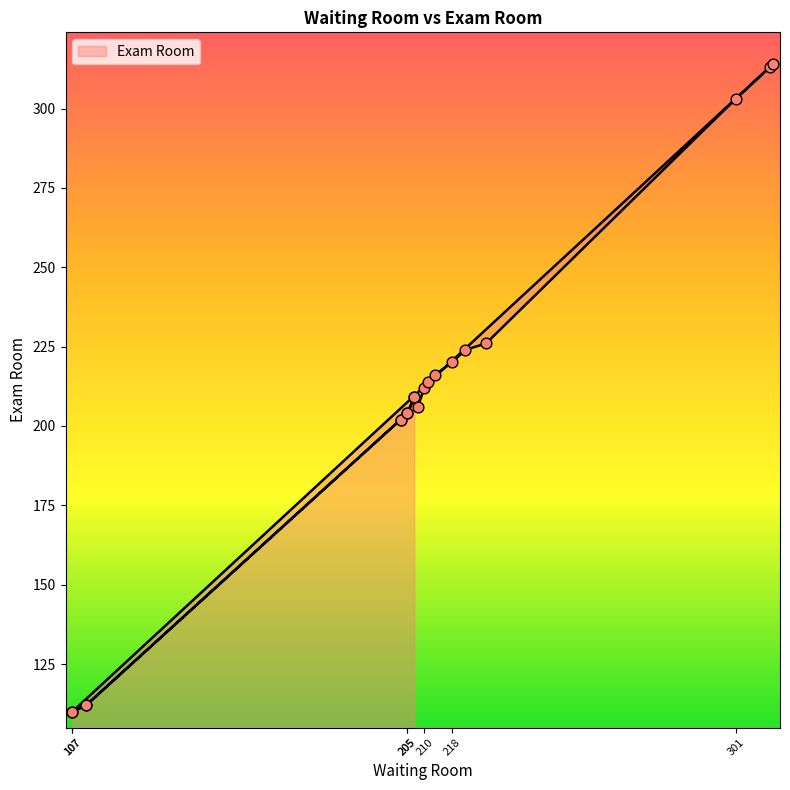

What is the change in value from 205 to 207?

+5